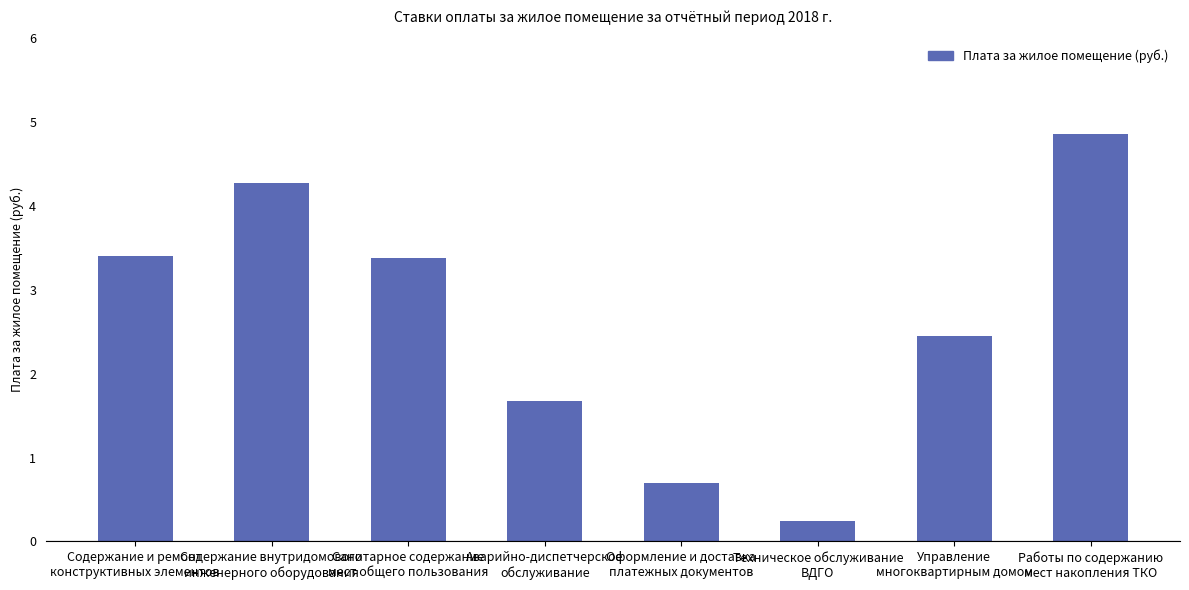

At which category does the chart reach its minimum across all series?

Техническое обслуживание
ВДГО